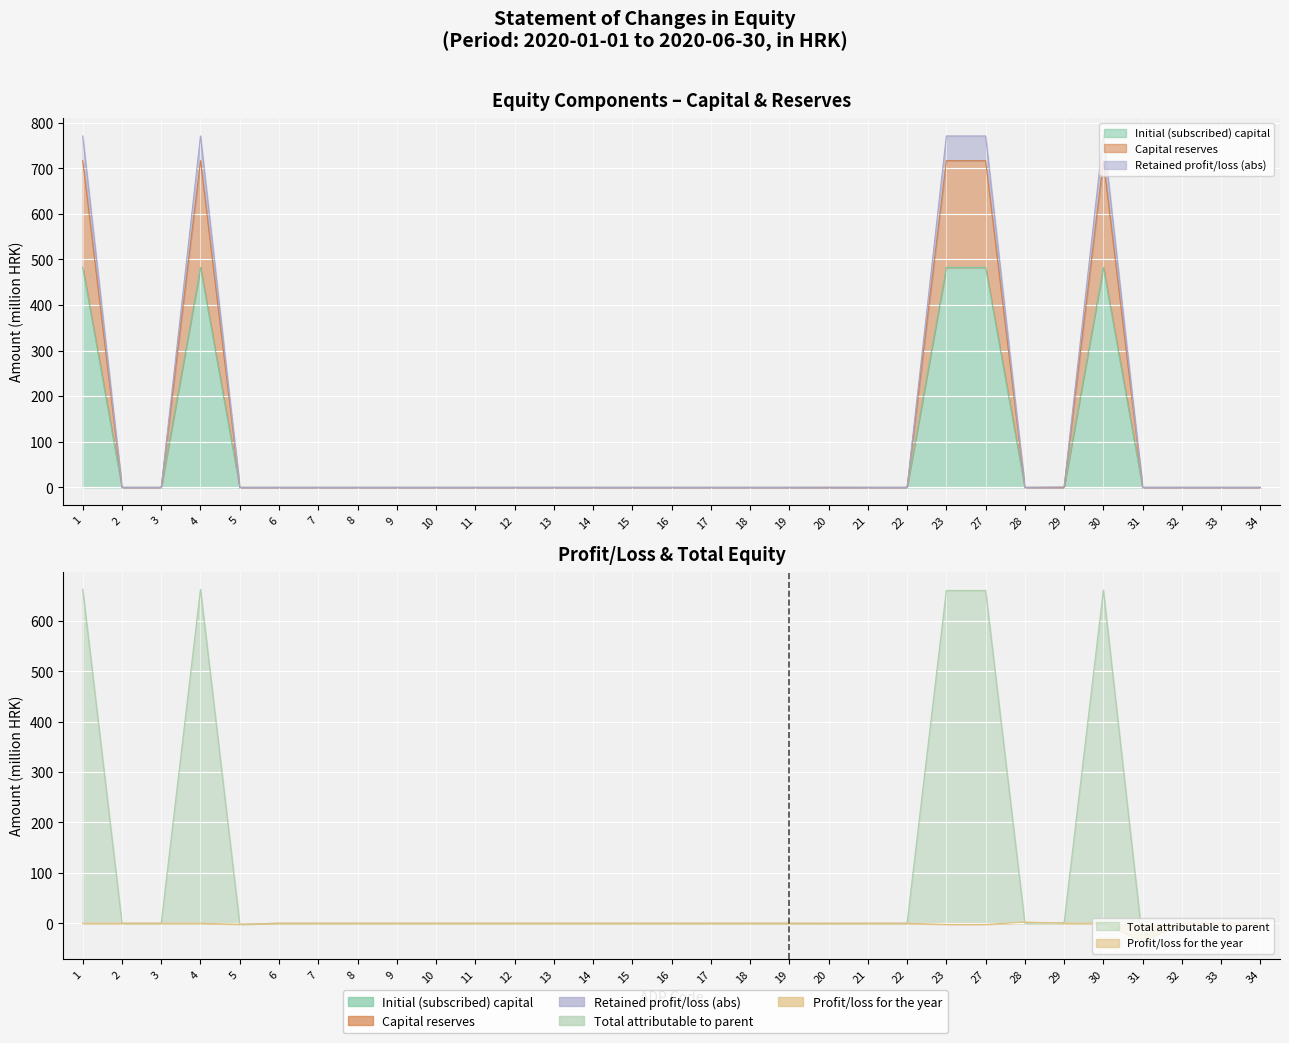

At which label is Profit/loss for year closest to -16?

23